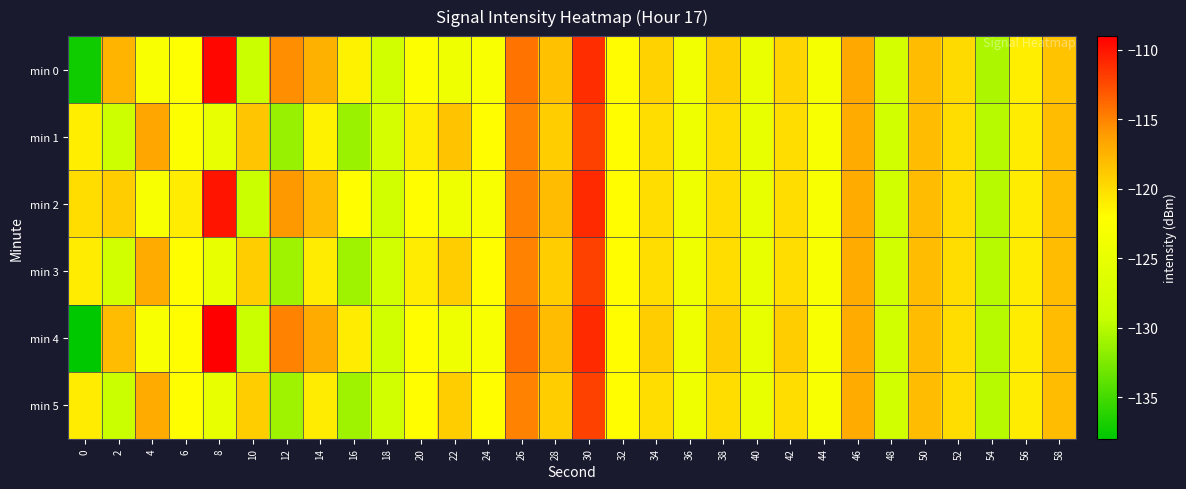

Count the number of data series in this chart.

6